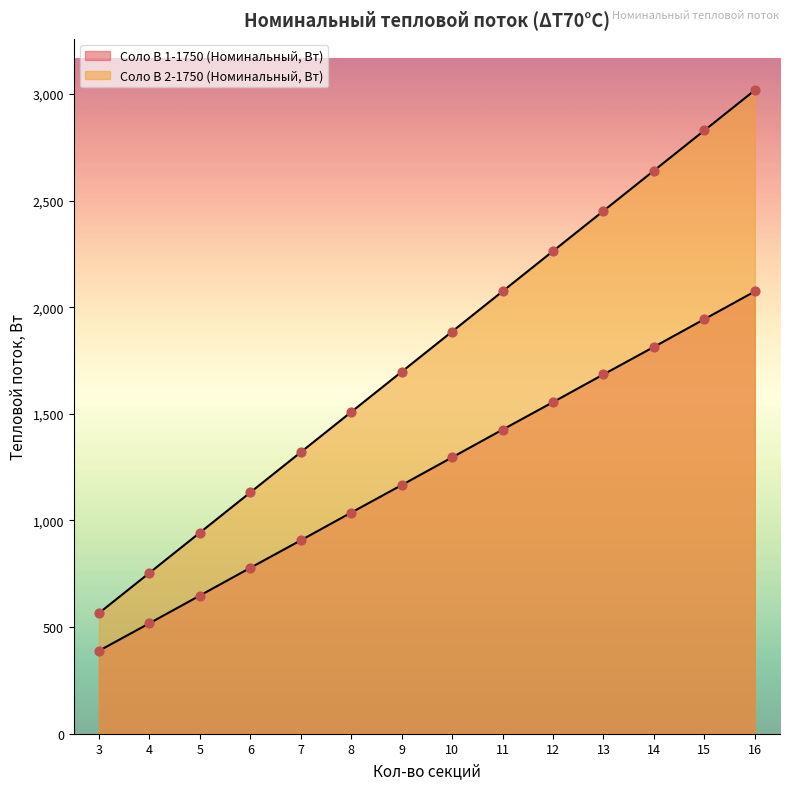

What are all the series names shown in the legend?

Соло В 1-1750 (Номинальный, Вт), Соло В 2-1750 (Номинальный, Вт)